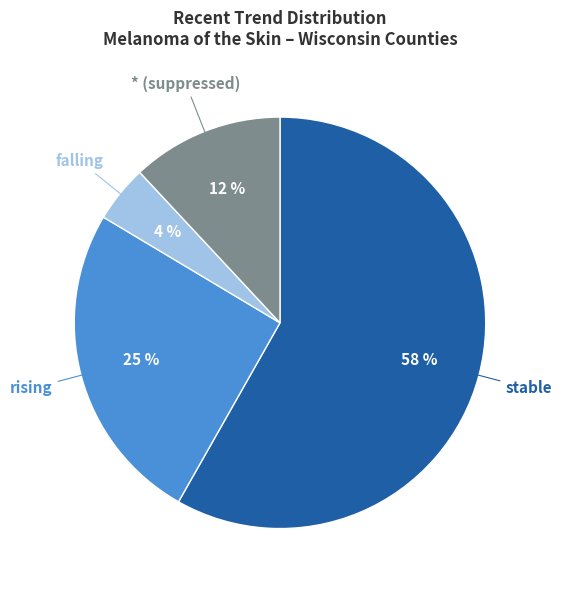

How many segments does this pie chart have?

4